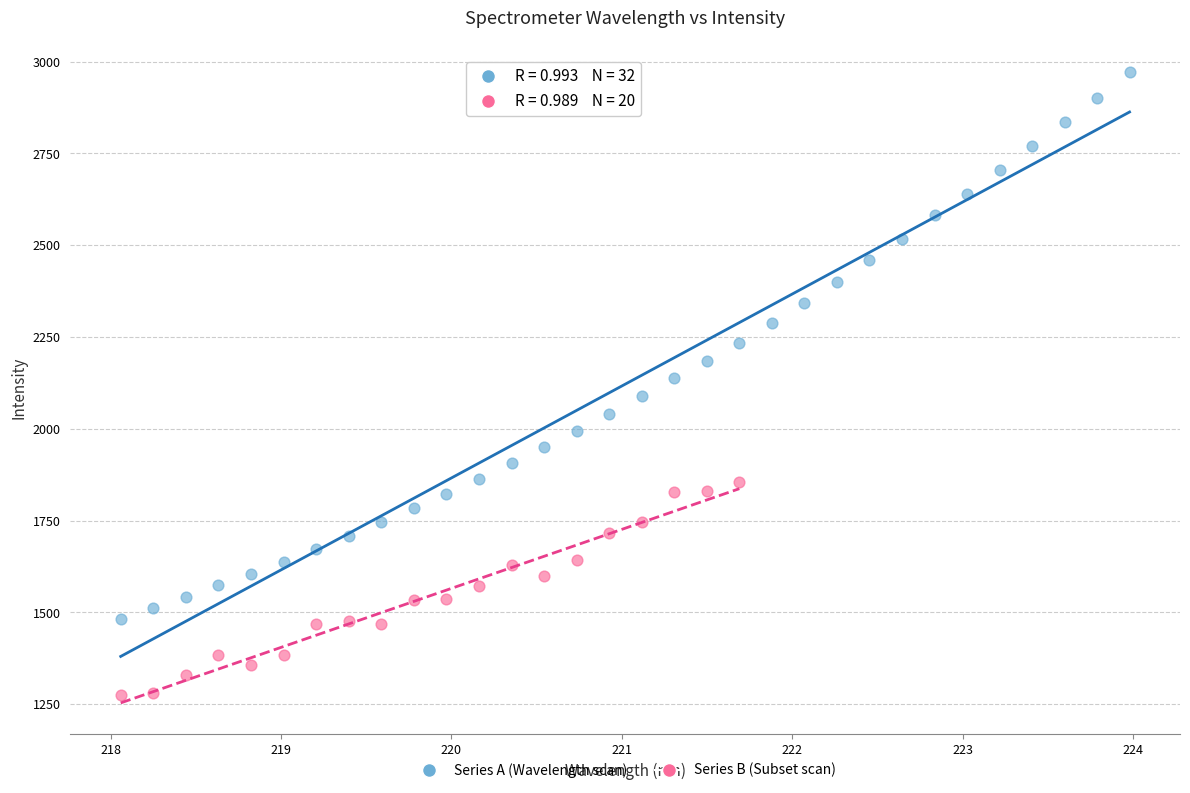

Which series has the widest spread of Y values?

Series A (Wavelength scan)